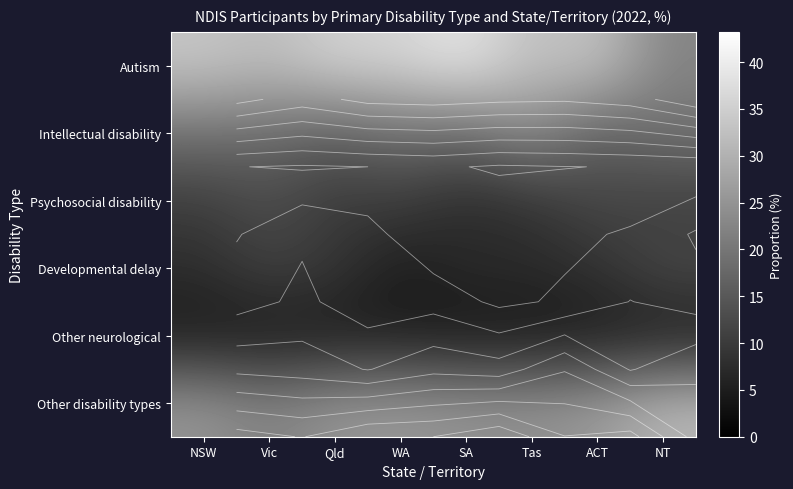

Rank the categories by Other neurological value from highest to lowest.

WA, NT, ACT, NSW, Qld, Tas, Vic, SA